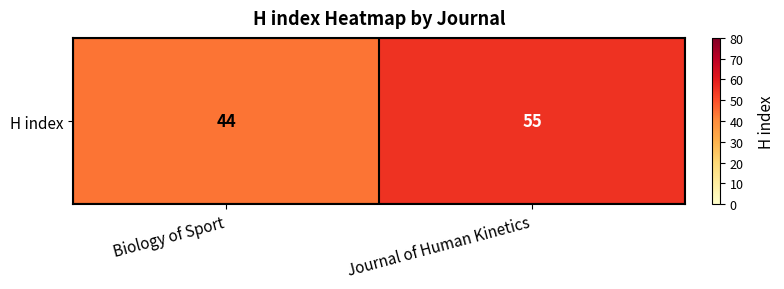

Rank the categories by value from highest to lowest.

Journal of Human Kinetics, Biology of Sport